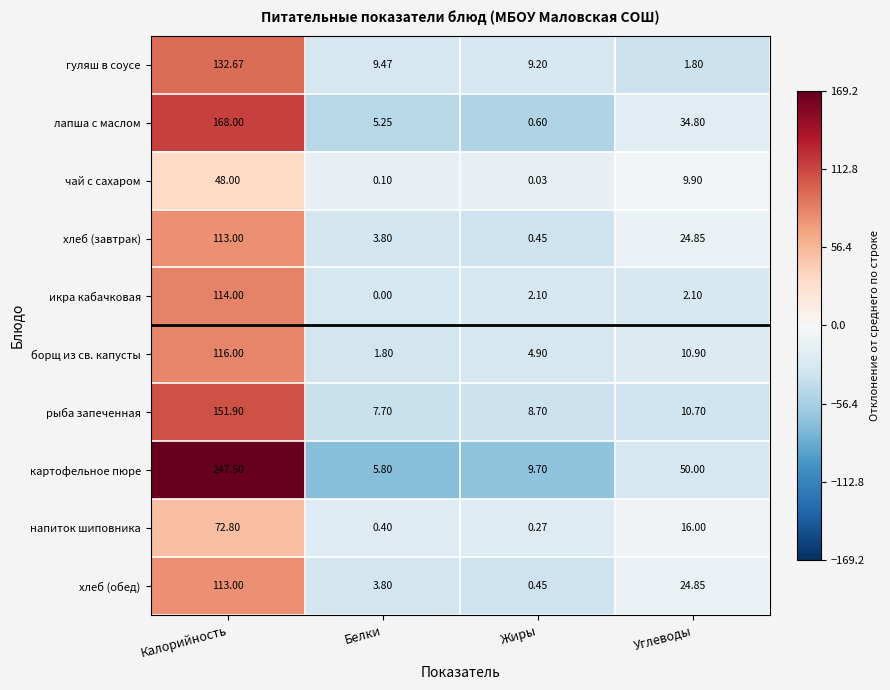

At which label is картофельное пюре closest to 126?

Углеводы